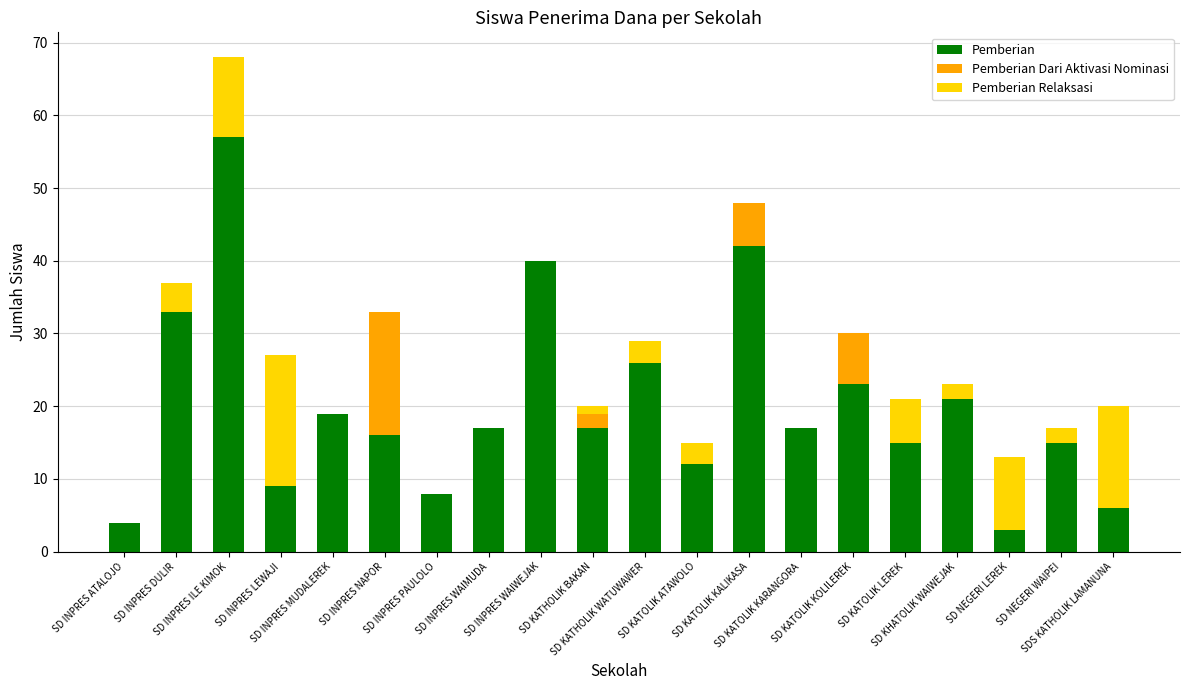

What is the highest value of the Pemberian series?

57